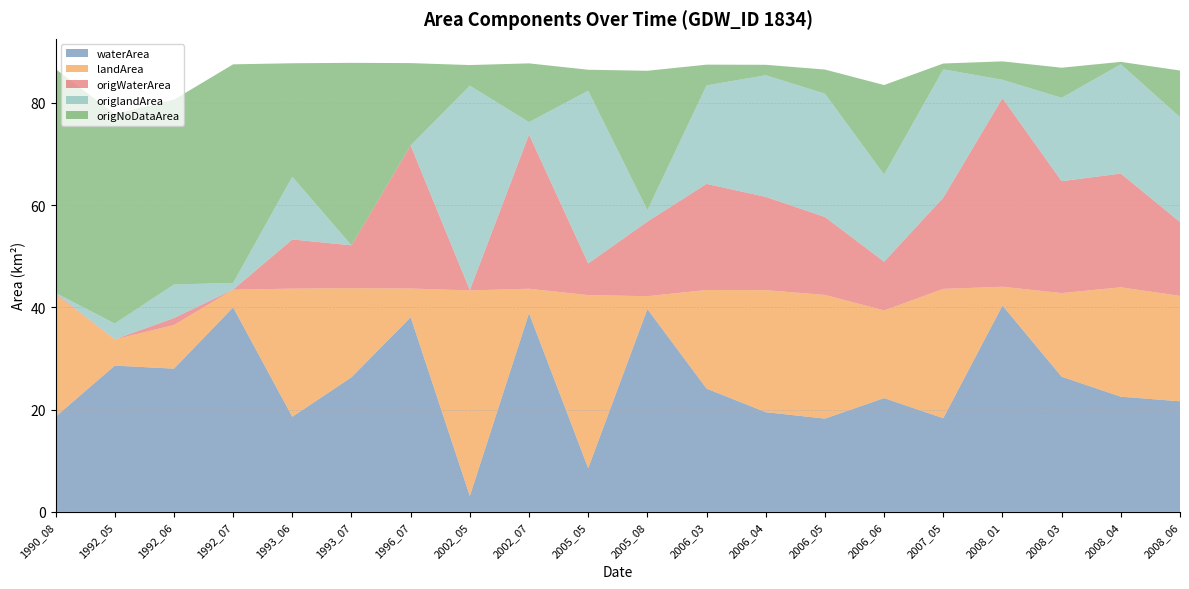

Reading left to right, what are all the values shown in this chart?

waterArea: 18.6	28.6	28.0	40.0	18.6	26.3	38.1	3.1	38.9	8.6	39.7	24.1	19.5	18.2	22.3	18.3	40.4	26.4	22.5	21.6
landArea: 23.9	5.1	8.5	3.5	25.1	17.4	5.6	40.2	4.8	33.9	2.5	19.3	23.9	24.2	17.1	25.3	3.7	16.4	21.4	20.6
origWaterArea: 0.2	0.0	1.4	0.0	9.6	8.4	28.0	0.1	30.2	6.2	14.6	20.8	18.2	15.2	9.5	17.9	36.9	21.9	22.2	14.4
origlandArea: 0.1	3.1	6.6	1.3	12.3	0.0	0.0	40.0	2.4	33.8	2.2	19.3	23.8	24.1	17.1	25.1	3.6	16.3	21.4	20.5
origNoDataArea: 43.8	41.0	36.1	42.8	22.2	35.7	16.1	4.0	11.5	4.1	27.3	4.1	2.0	4.7	17.5	1.1	3.6	5.9	0.5	9.1